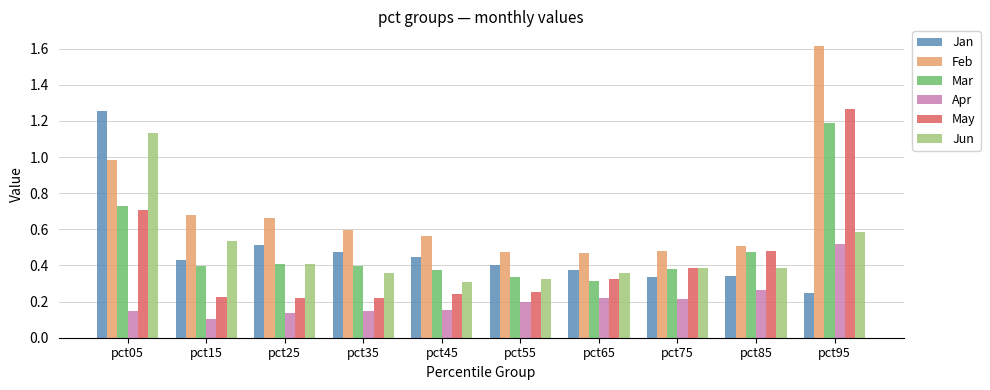

Where is Feb nearest to the value 1?

pct05